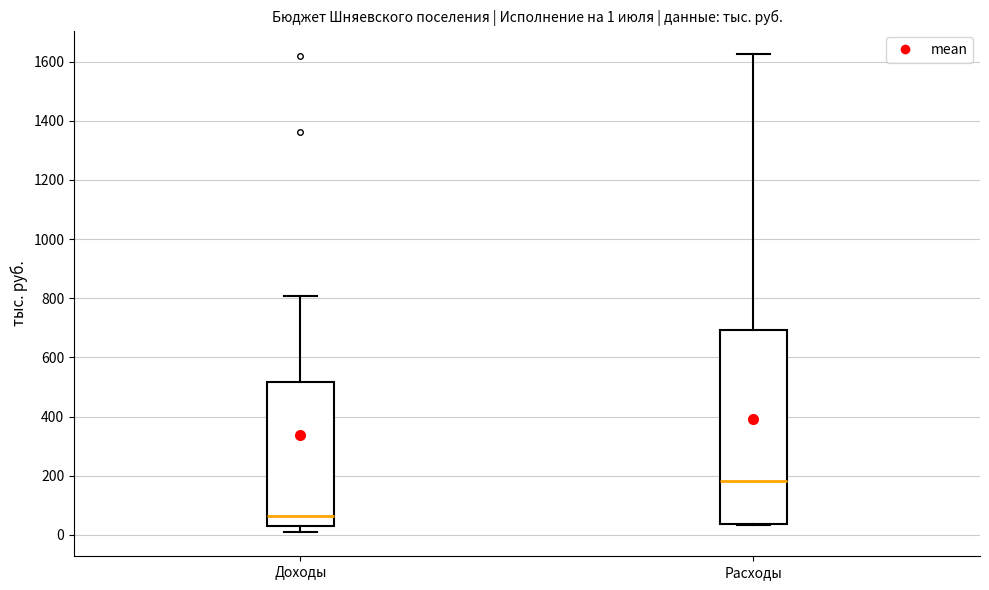

Which box has the lowest median line?

Доходы